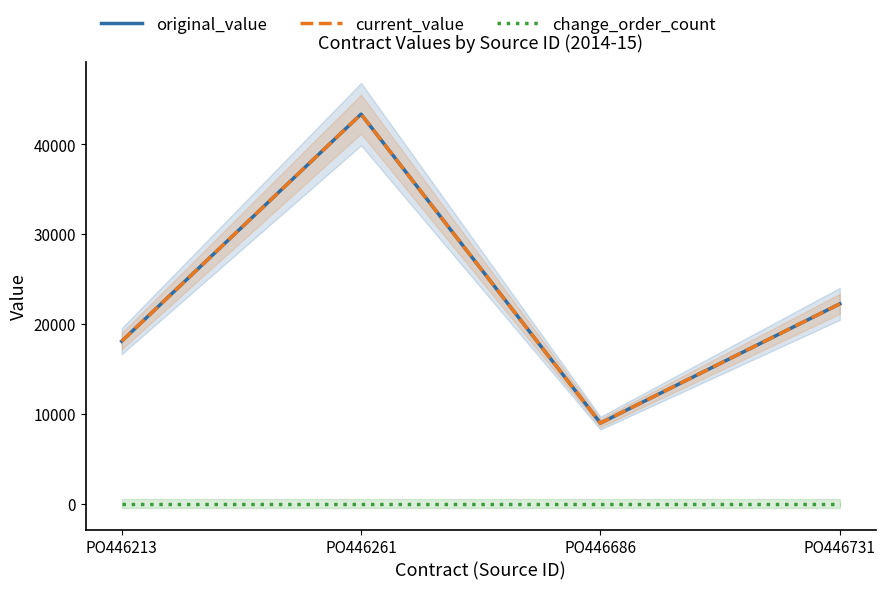

Does the chart have visible grid lines?

No